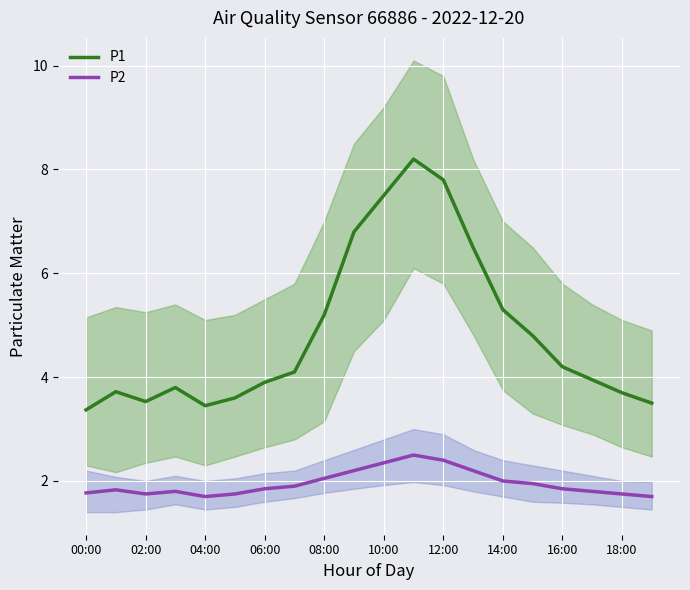

The P2 series shows 2.5 at 11. True or false?

True